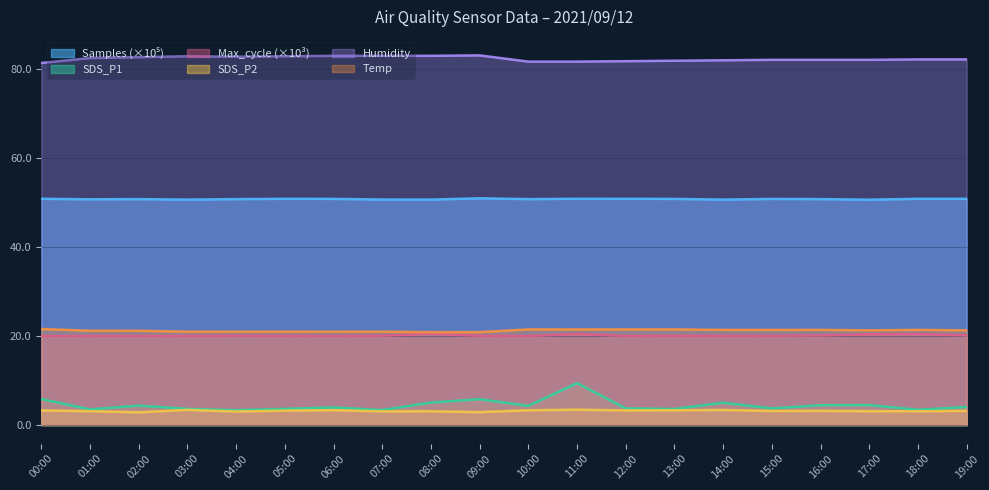

What is the total value across all series at 16:00?

182.1